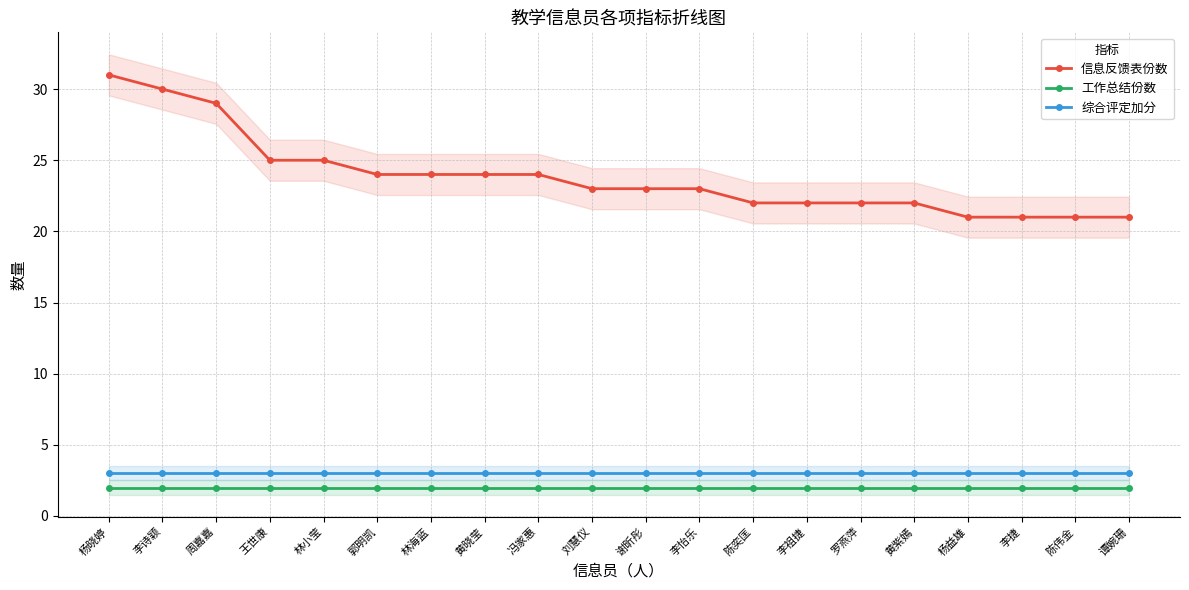

At how many categories does at least one series exceed 26?

3